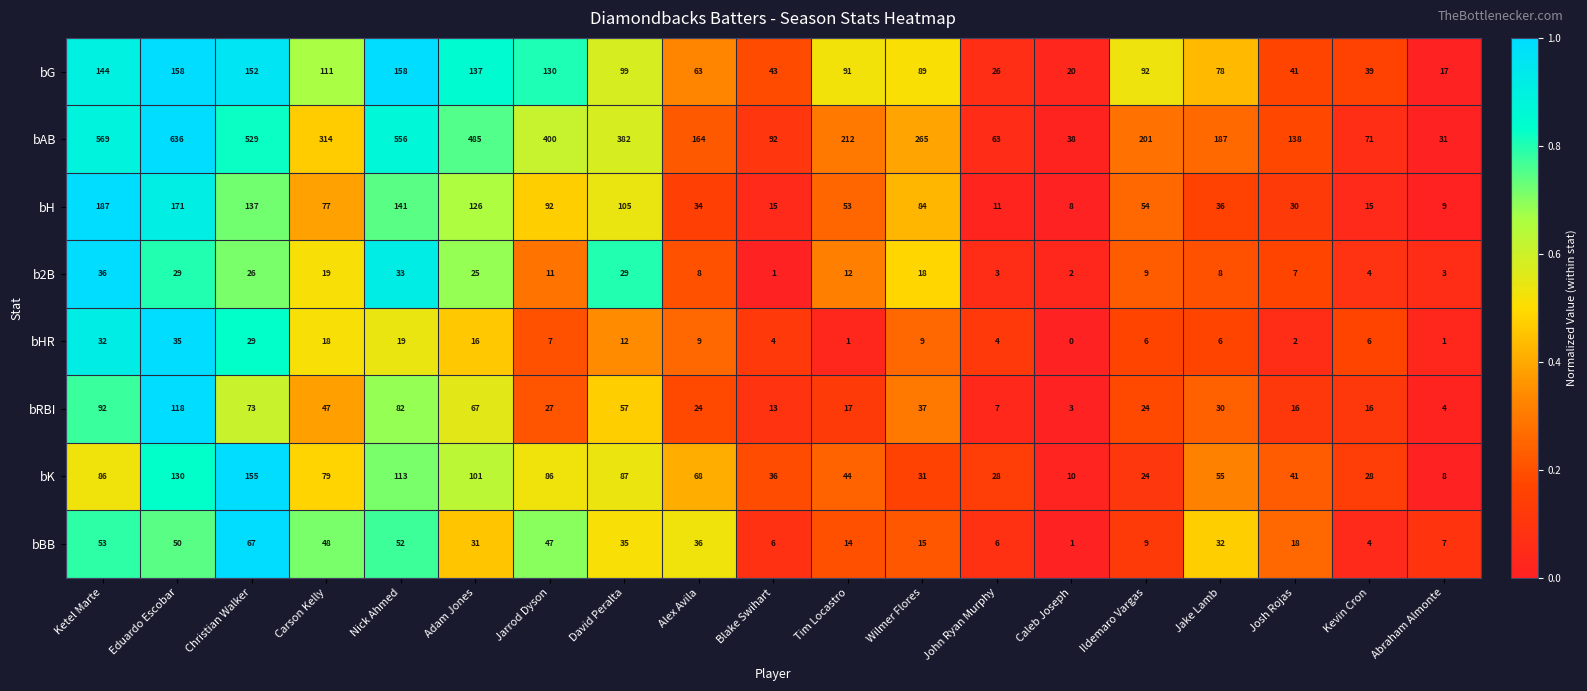

Which series has the largest range (max minus min)?

bAB